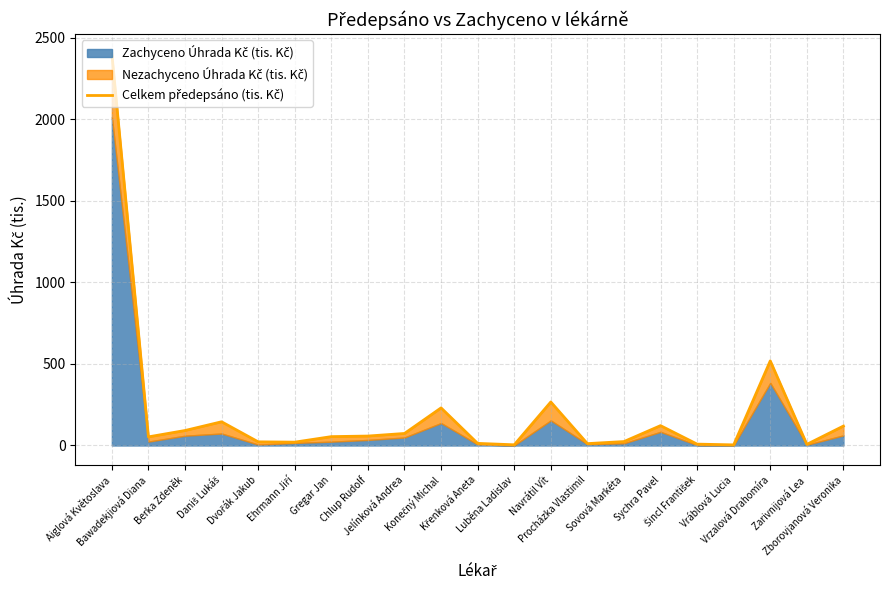

The value at Ehrmann Jiří is 20.5. True or false?

True